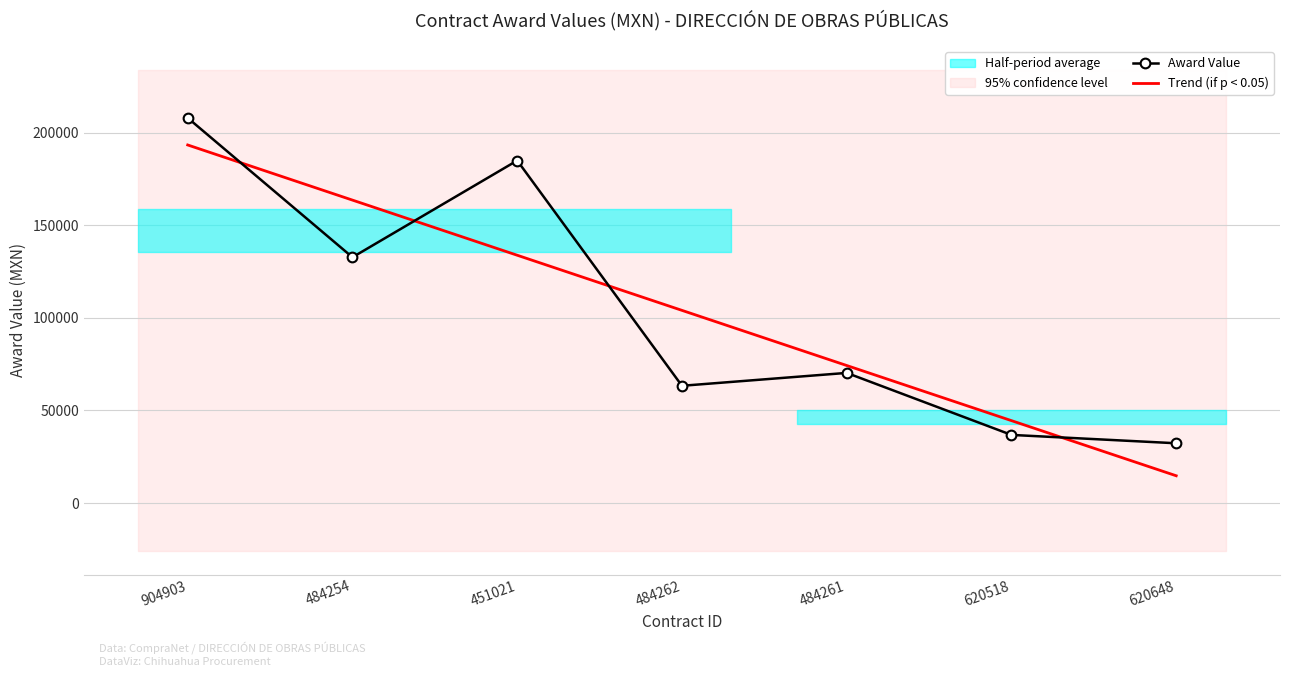

What is the average value of the Award Value series?

104060.8